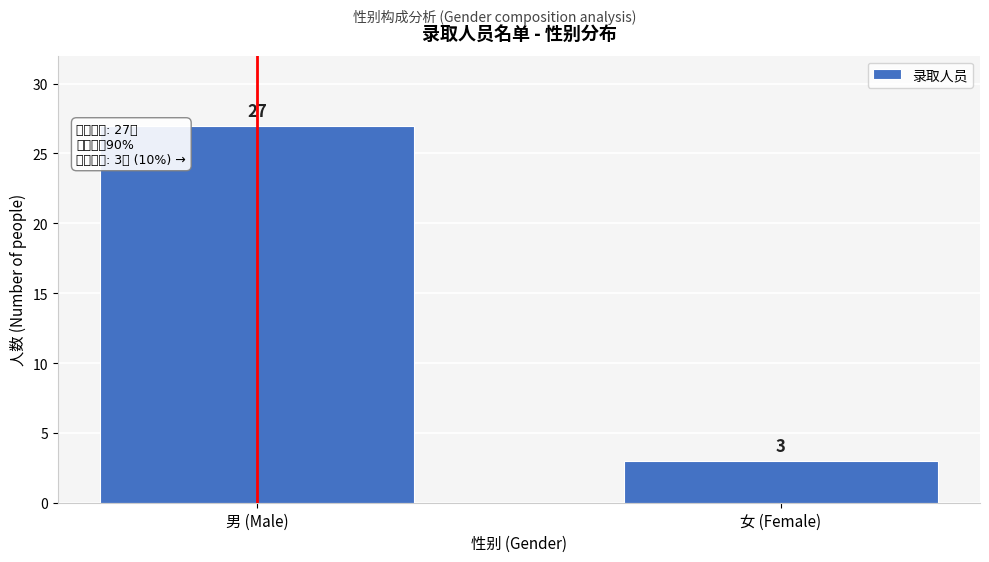

Reading right to left, what are all the values shown in this chart?

女 (Female)=3	男 (Male)=27